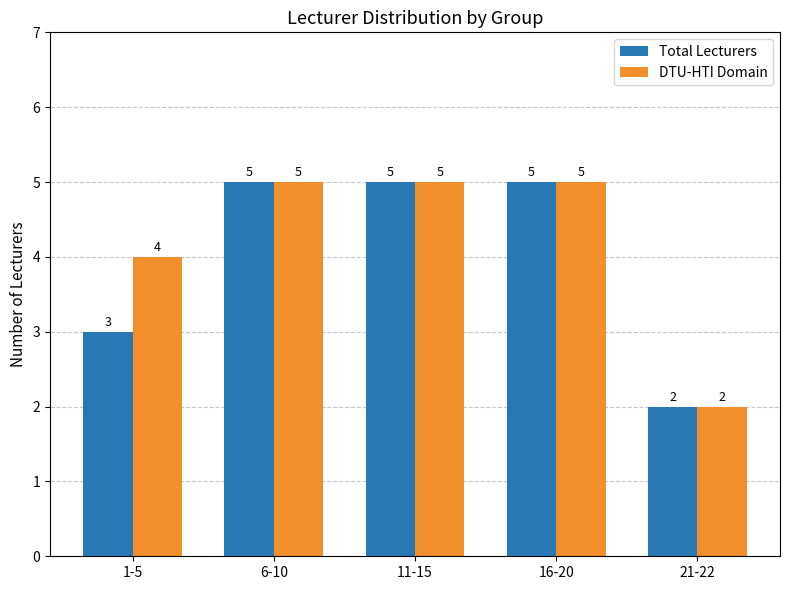

What is the difference between the second highest and second lowest values in the DTU-HTI Domain series?

1